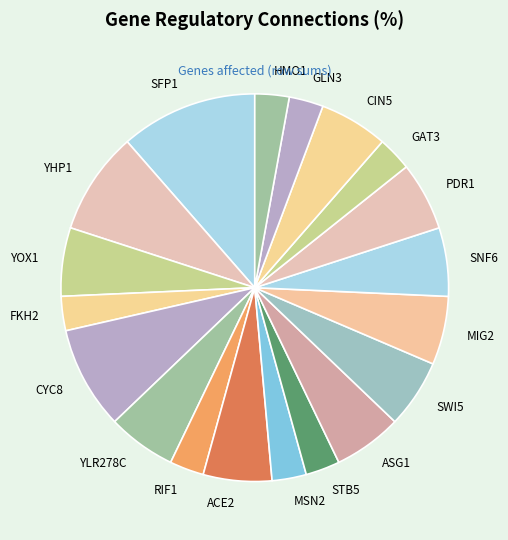

What is the ratio of the value at YLR278C to the value at HMO1?

2.0